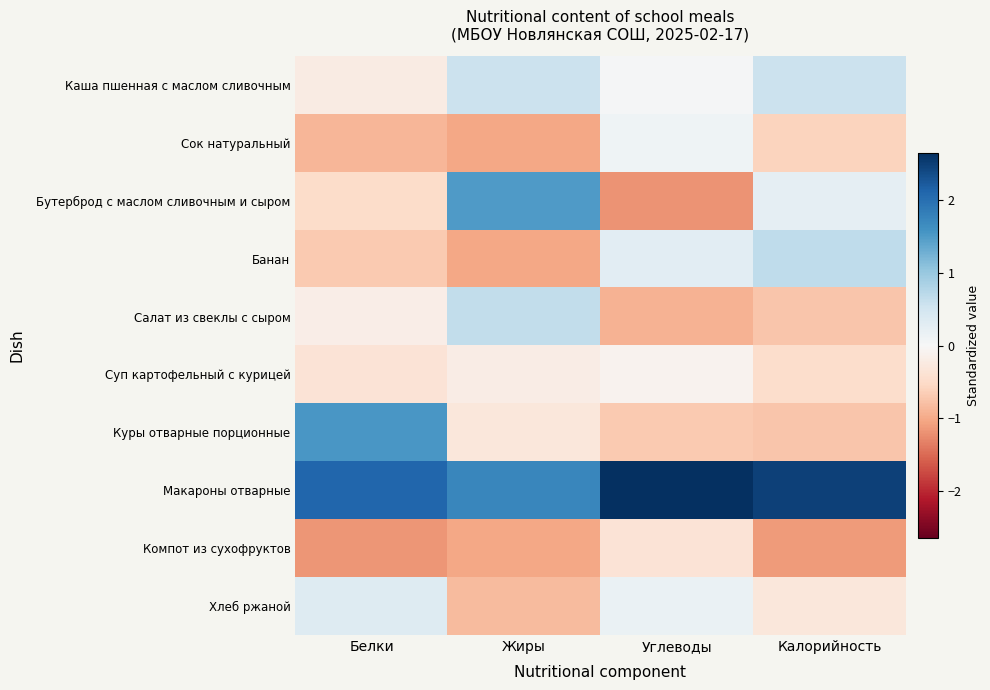

Reading left to right, what are all the values shown in this chart?

Каша пшенная с маслом сливочным: Белки=-0.2	Жиры=0.6	Углеводы=0.0	Калорийность=0.6
Сок натуральный: Белки=-0.9	Жиры=-1.0	Углеводы=0.1	Калорийность=-0.6
Бутерброд с маслом сливочным и сыром: Белки=-0.5	Жиры=1.5	Углеводы=-1.2	Калорийность=0.2
Банан: Белки=-0.7	Жиры=-1.0	Углеводы=0.3	Калорийность=0.7
Салат из свеклы с сыром: Белки=-0.2	Жиры=0.6	Углеводы=-0.9	Калорийность=-0.7
Суп картофельный с курицей: Белки=-0.4	Жиры=-0.2	Углеводы=-0.1	Калорийность=-0.5
Куры отварные порционные: Белки=1.6	Жиры=-0.3	Углеводы=-0.7	Калорийность=-0.7
Макароны отварные: Белки=2.1	Жиры=1.7	Углеводы=2.6	Калорийность=2.5
Компот из сухофруктов: Белки=-1.2	Жиры=-1.0	Углеводы=-0.4	Калорийность=-1.1
Хлеб ржаной: Белки=0.3	Жиры=-0.8	Углеводы=0.2	Калорийность=-0.3